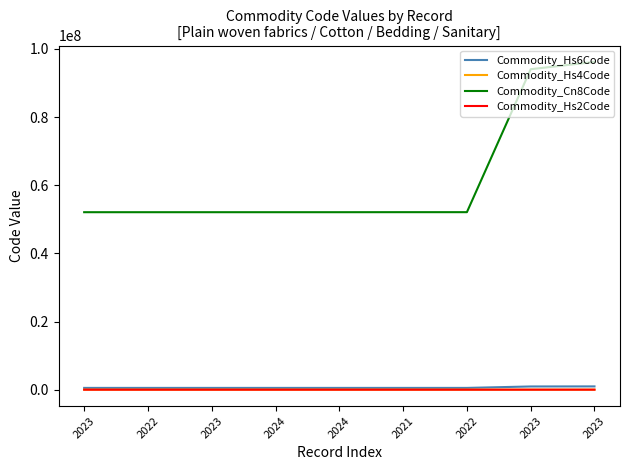

What is the label of the 8th point from the left?

2023